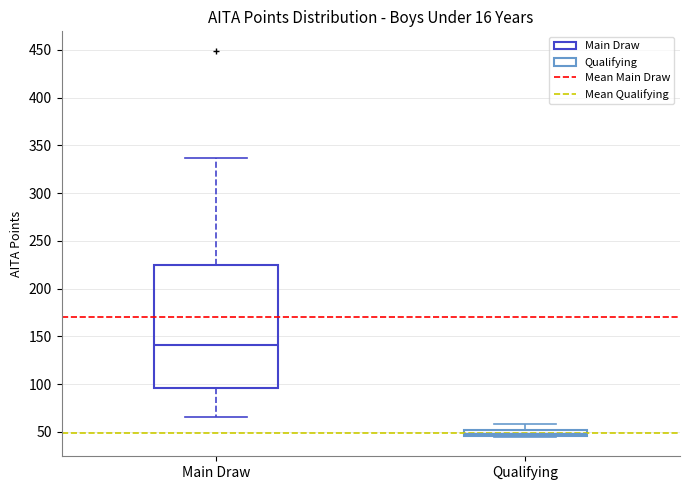

Which box is the tallest, from its lower edge to its upper edge?

Main Draw